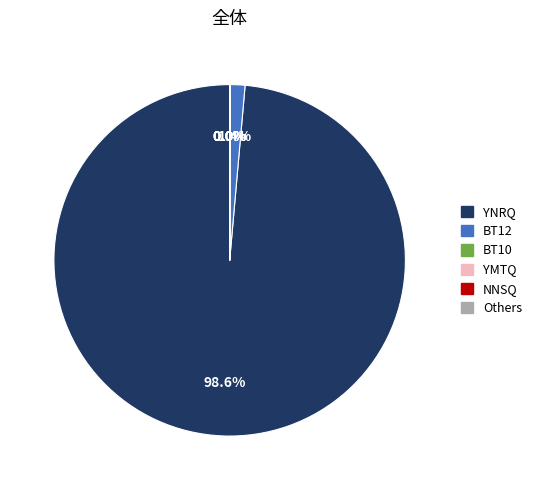

Is there a majority slice in this chart?

Yes